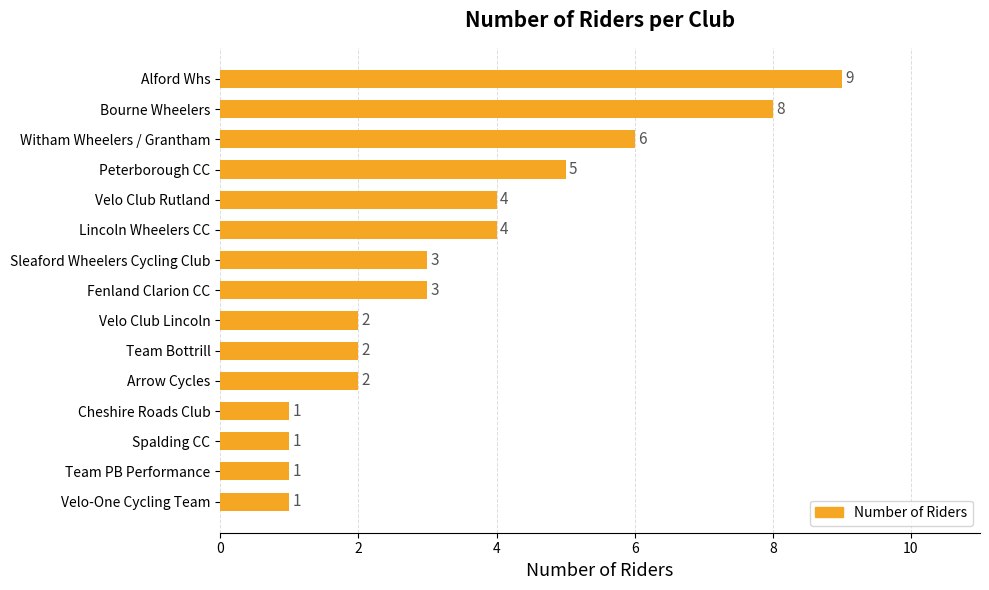

Reading top to bottom, what are all the values shown in this chart?

Alford Whs=9	Bourne Wheelers=8	Witham Wheelers / Grantham=6	Peterborough CC=5	Velo Club Rutland=4	Lincoln Wheelers CC=4	Sleaford Wheelers Cycling Club=3	Fenland Clarion CC=3	Velo Club Lincoln=2	Team Bottrill=2	Arrow Cycles=2	Cheshire Roads Club=1	Spalding CC=1	Team PB Performance=1	Velo-One Cycling Team=1